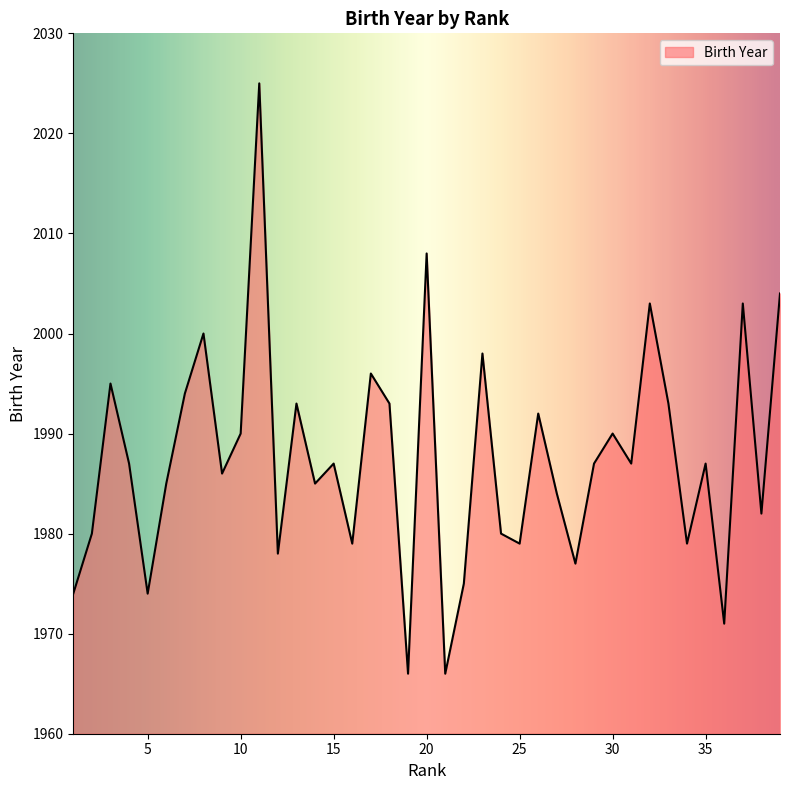

What is the minimum value shown in the chart?

1966